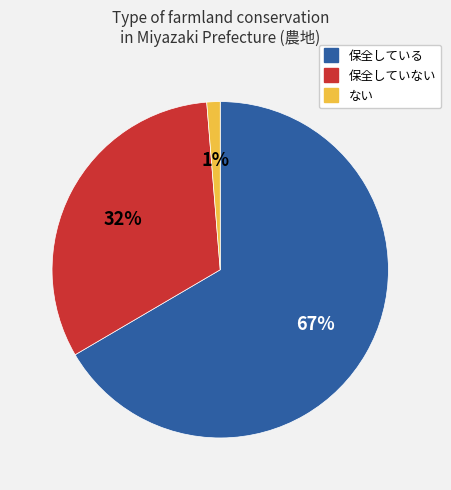

Count the number of slices in the pie.

3